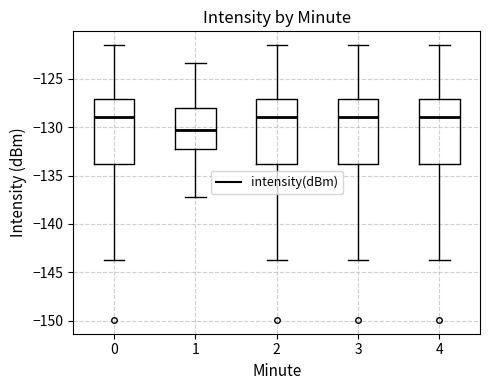

Reading left to right, read every box against the y-axis: the position of its median line, the range the box covers, and the ends of its whiskers. The values are not printed on the chart, so give them approximately, as read against the axis.

0: median -129.0, box -134.0 to -127.0, whiskers -143.5 to -121.5
1: median -130.5, box -132.5 to -128.0, whiskers -137.0 to -123.5
2: median -129.0, box -134.0 to -127.0, whiskers -143.5 to -121.5
3: median -129.0, box -134.0 to -127.0, whiskers -143.5 to -121.5
4: median -129.0, box -134.0 to -127.0, whiskers -143.5 to -121.5